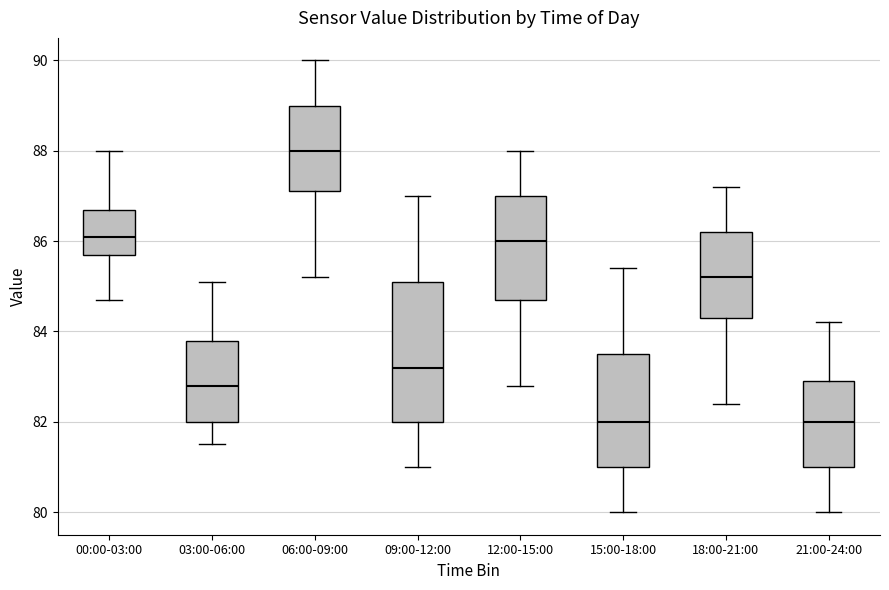

Where does the median line of the box for 21:00-24:00 sit on the y-axis? The values are not printed on the chart, so give them approximately, as read against the axis.

82.0